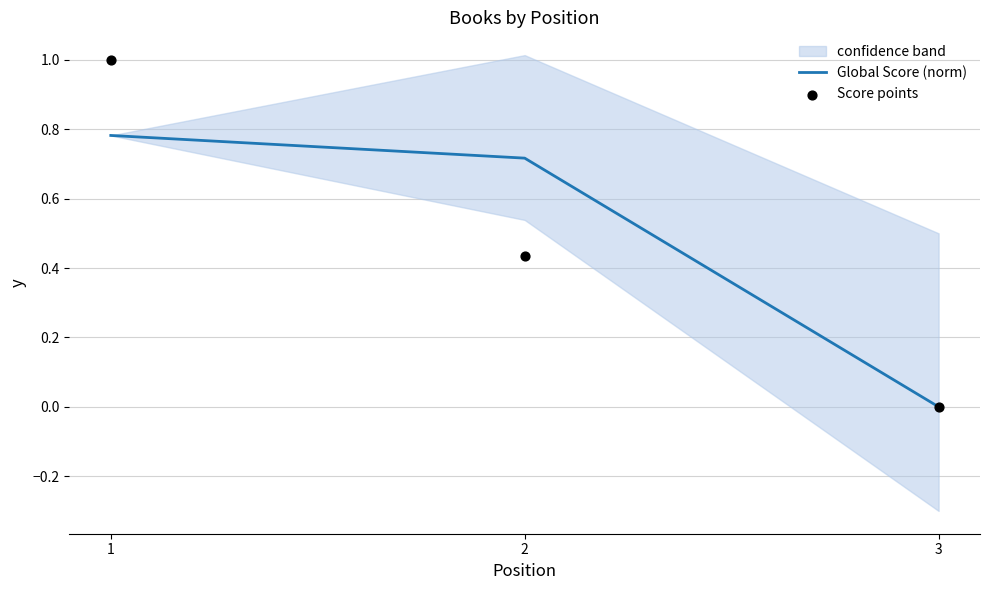

At which category is the sum across all series the highest?

1